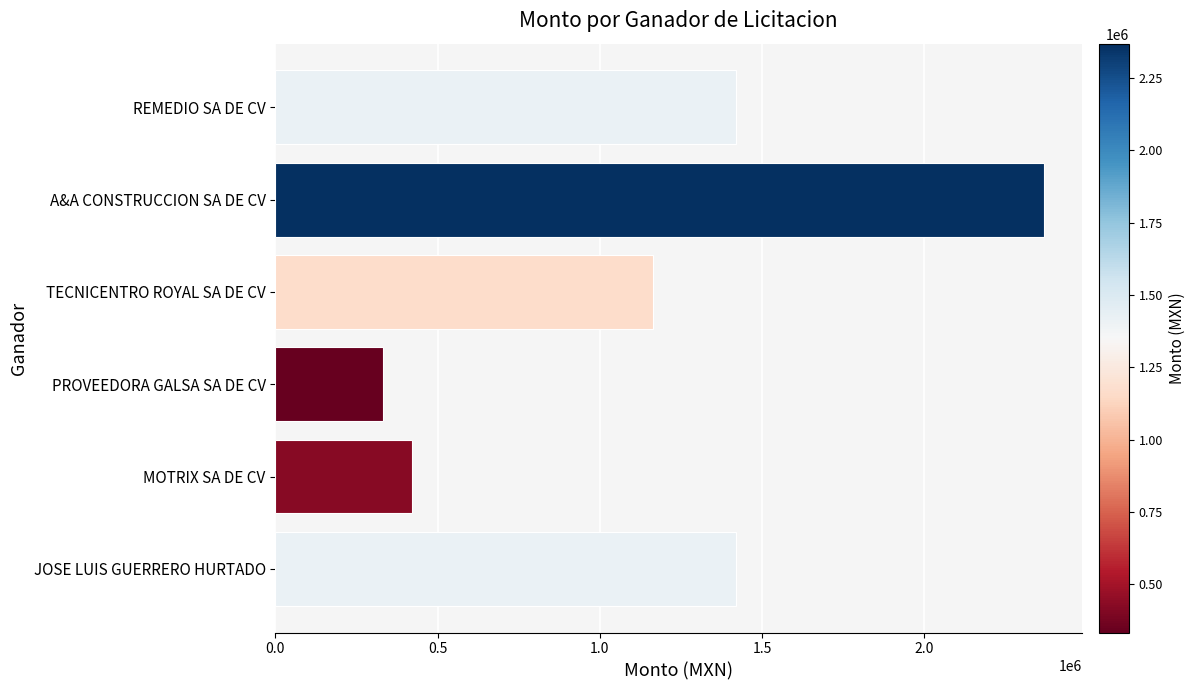

The value at REMEDIO SA DE CV is 2522673.1. True or false?

False